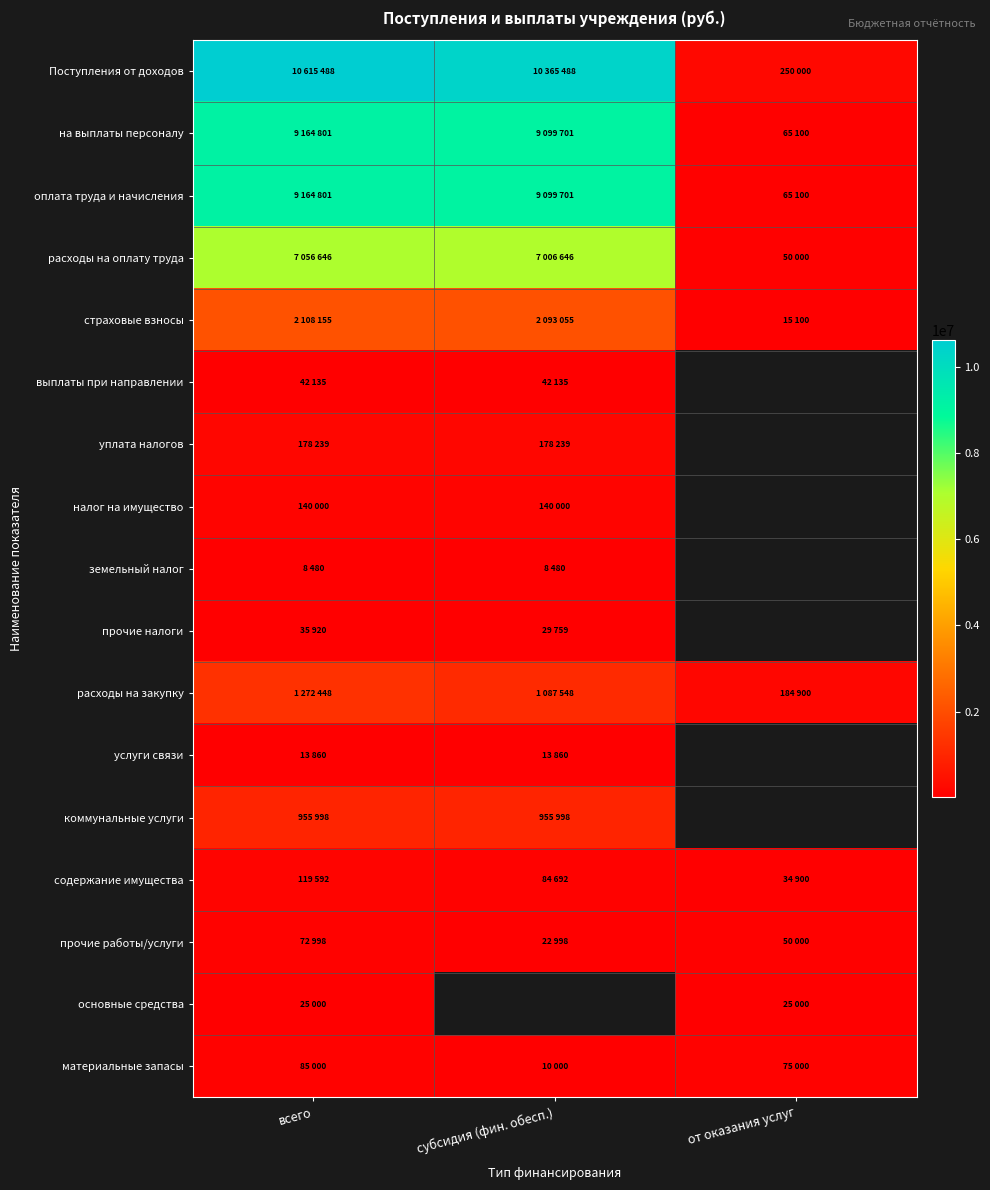

What is the minimum value shown in the chart?

8480.0